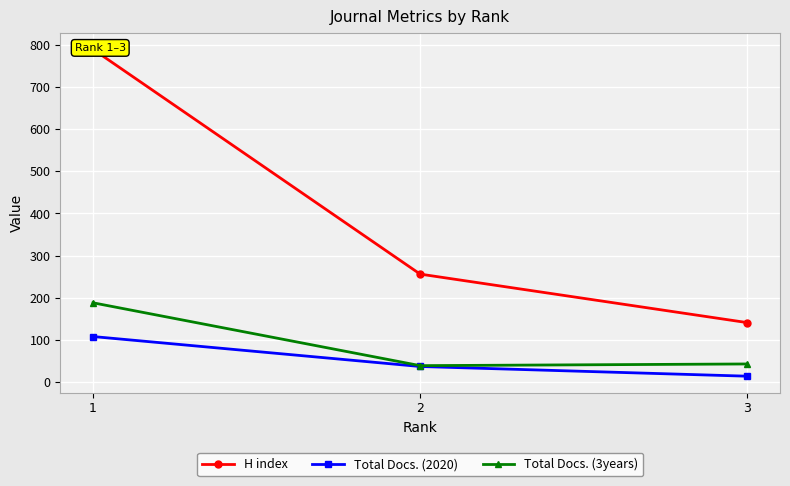

At which category is the sum across all series the highest?

1